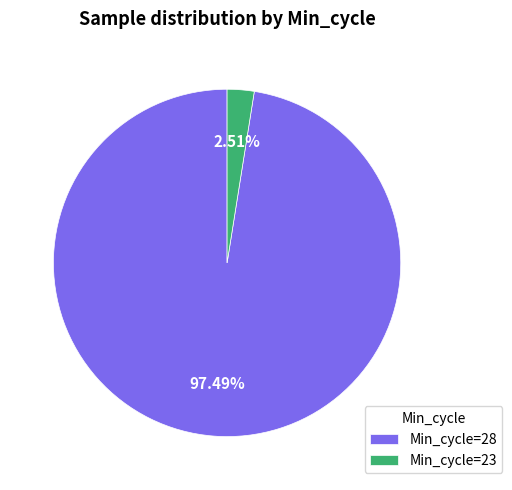

Which has a higher value, Min_cycle=23 or Min_cycle=28?

Min_cycle=28